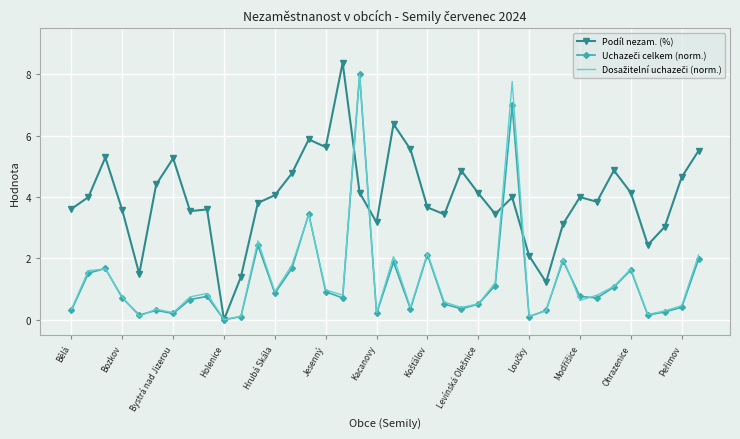

What is the highest value of the Podíl nezam. (%) series?

8.4